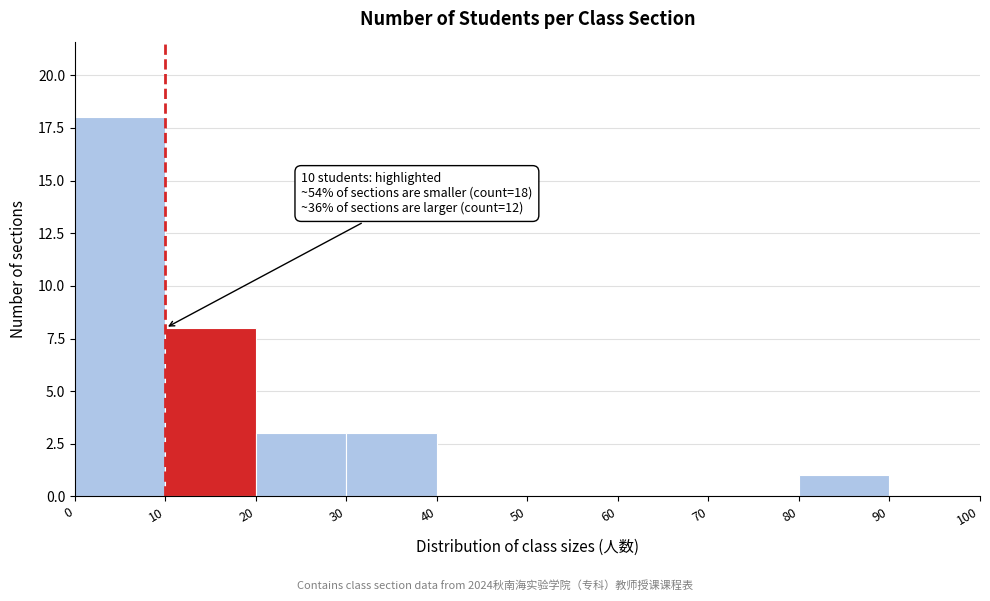

Over which range of the x-axis is the bar tallest?

0 to 10